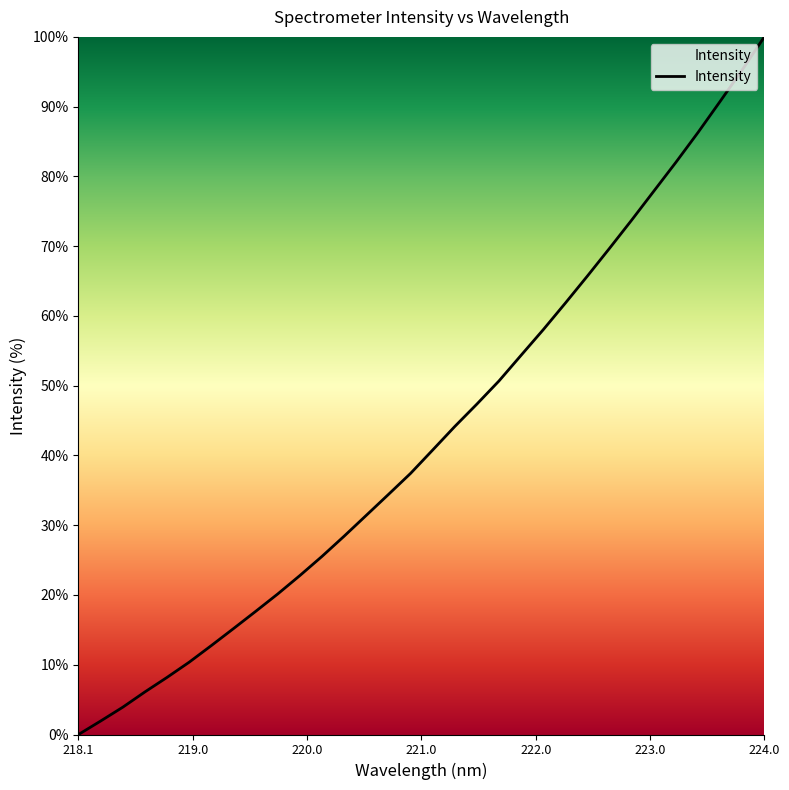

What is the difference between the maximum and minimum values?

100.0